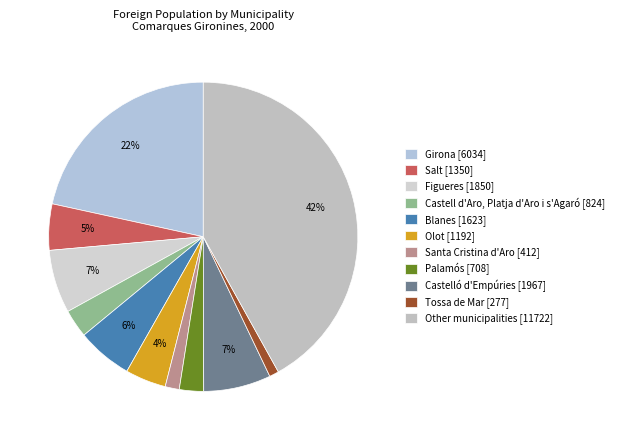

How many segments does this pie chart have?

11